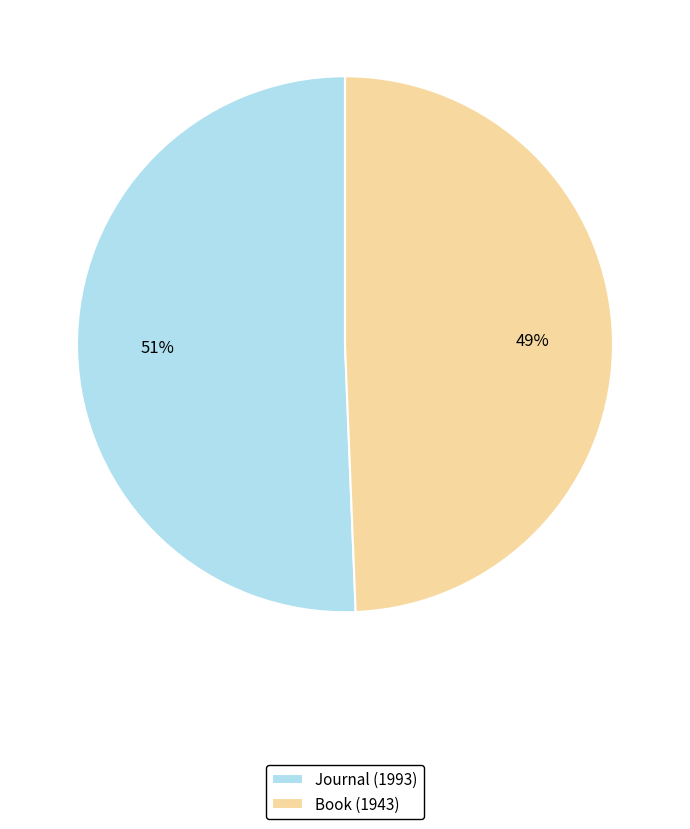

To the nearest percent, what portion does Journal (1993) represent?

51%